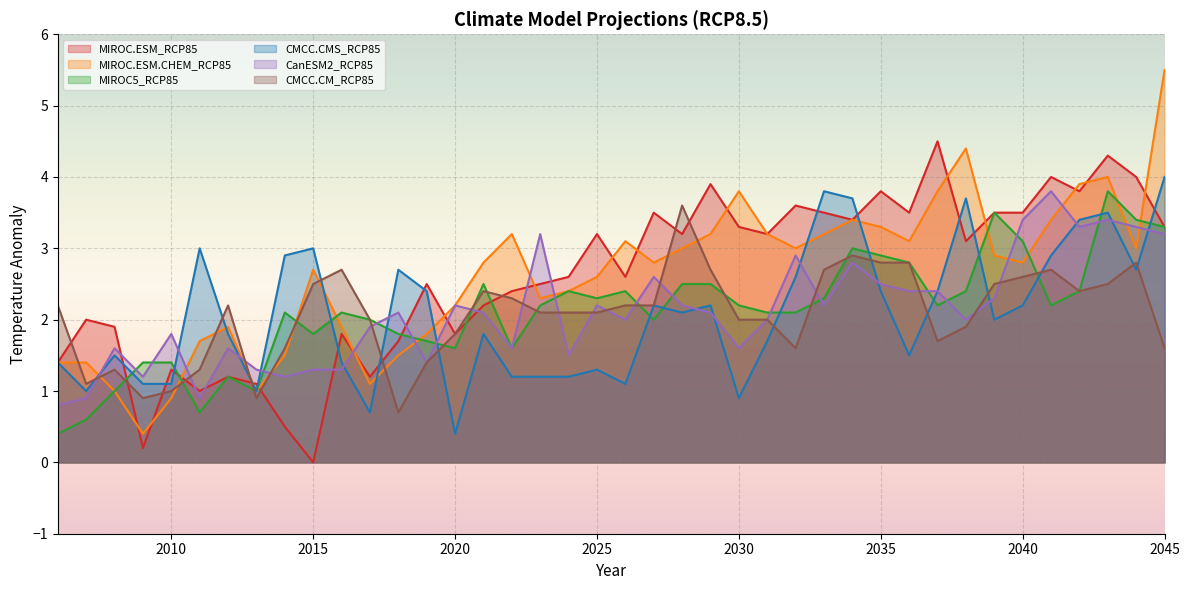

True or false: MIROC.ESM_RCP85 and CMCC.CM_RCP85 cross at least once.

True